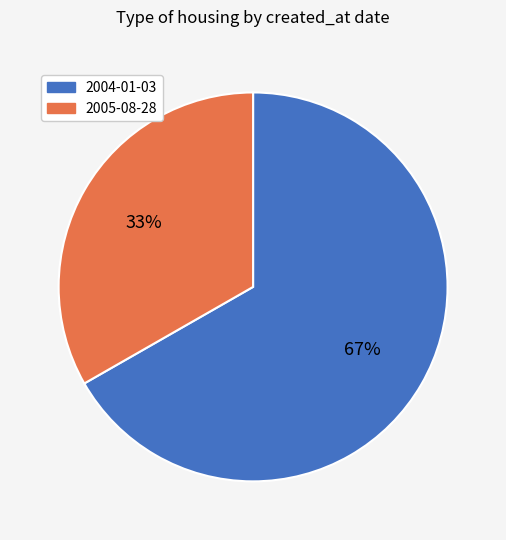

What is the largest slice in the pie chart?

2004-01-03